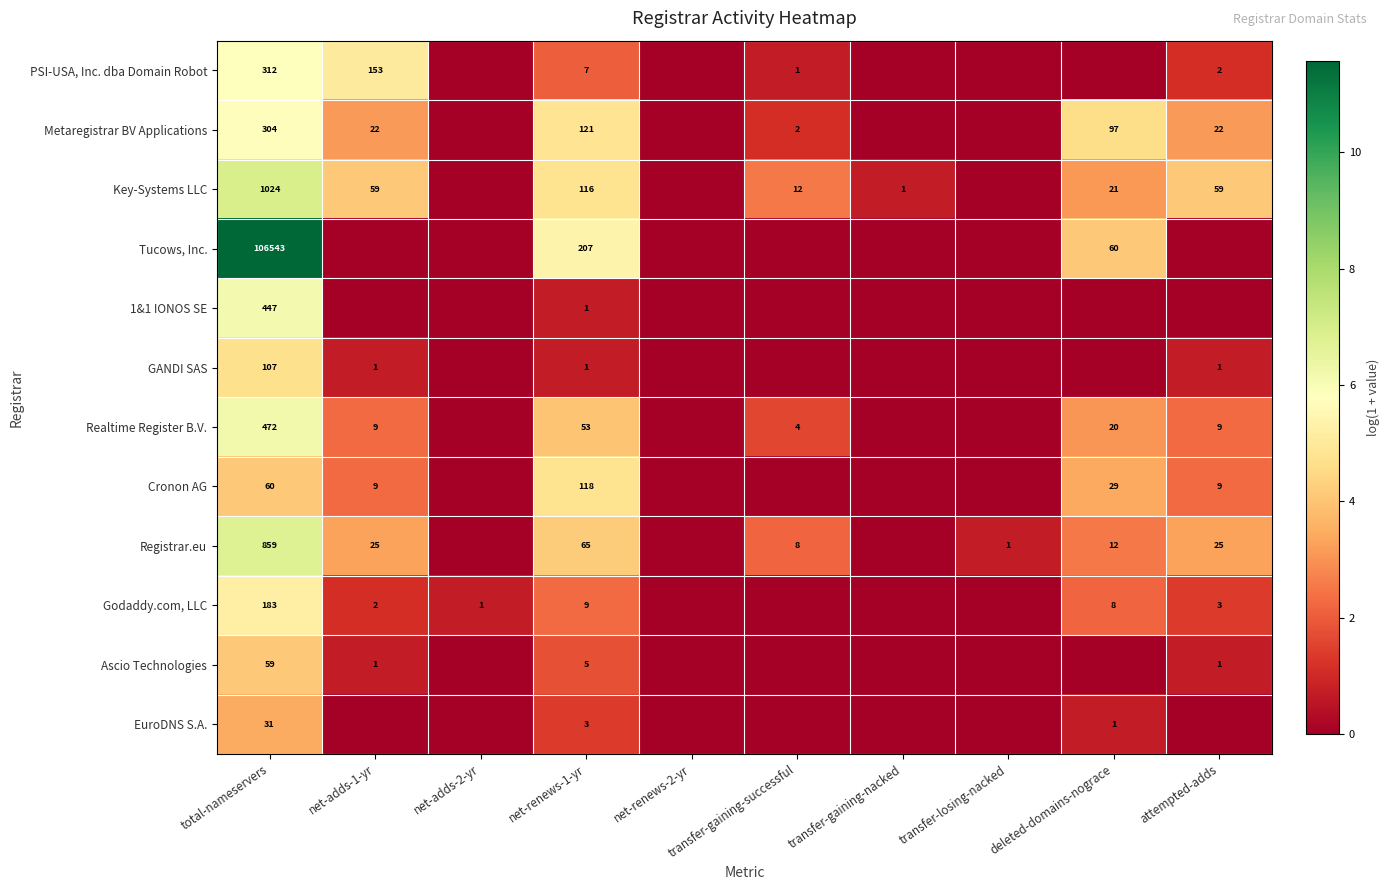

What is the total value across all series at net-renews-1-yr?

706